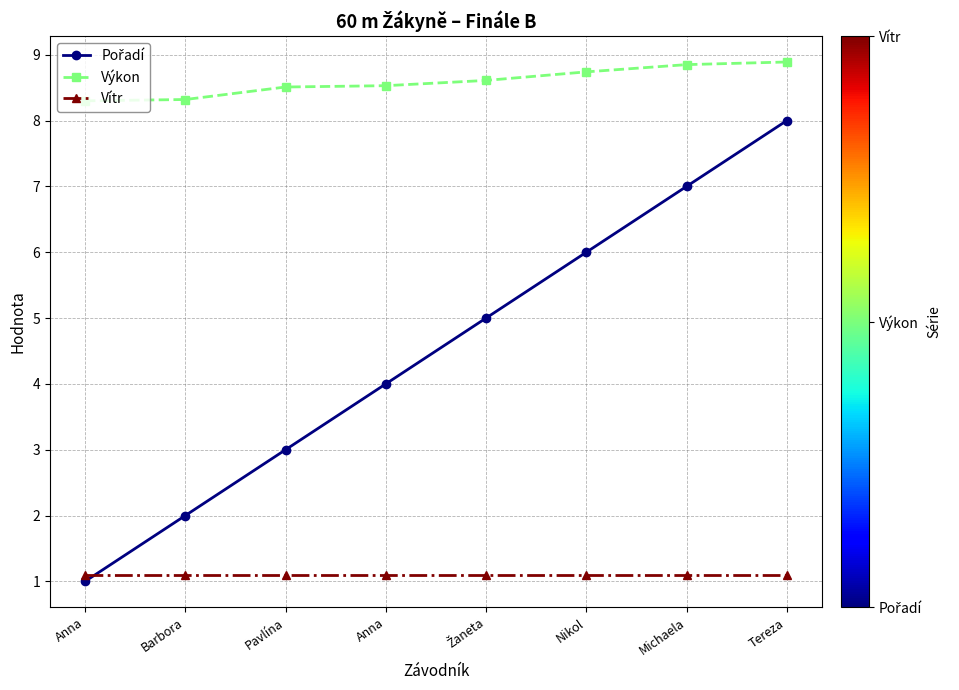

Does the chart have visible grid lines?

Yes